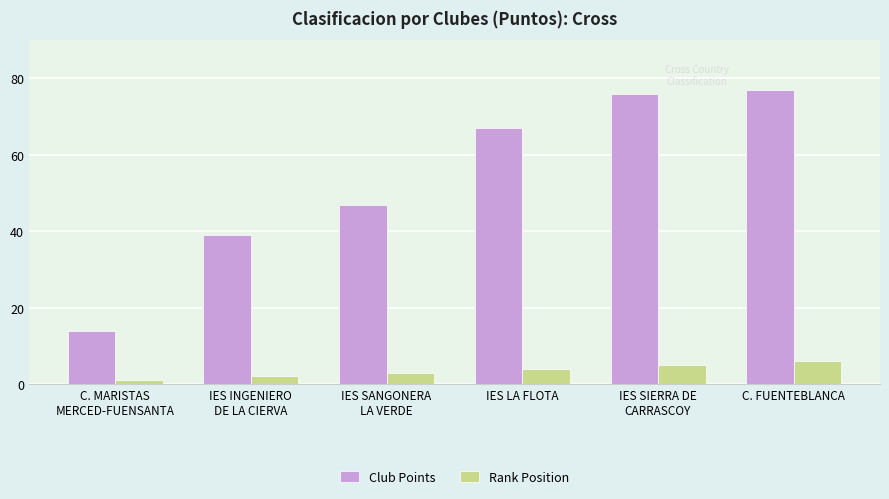

What is the approximate value of Club Points at IES SANGONERA
LA VERDE, to the nearest 10?

50